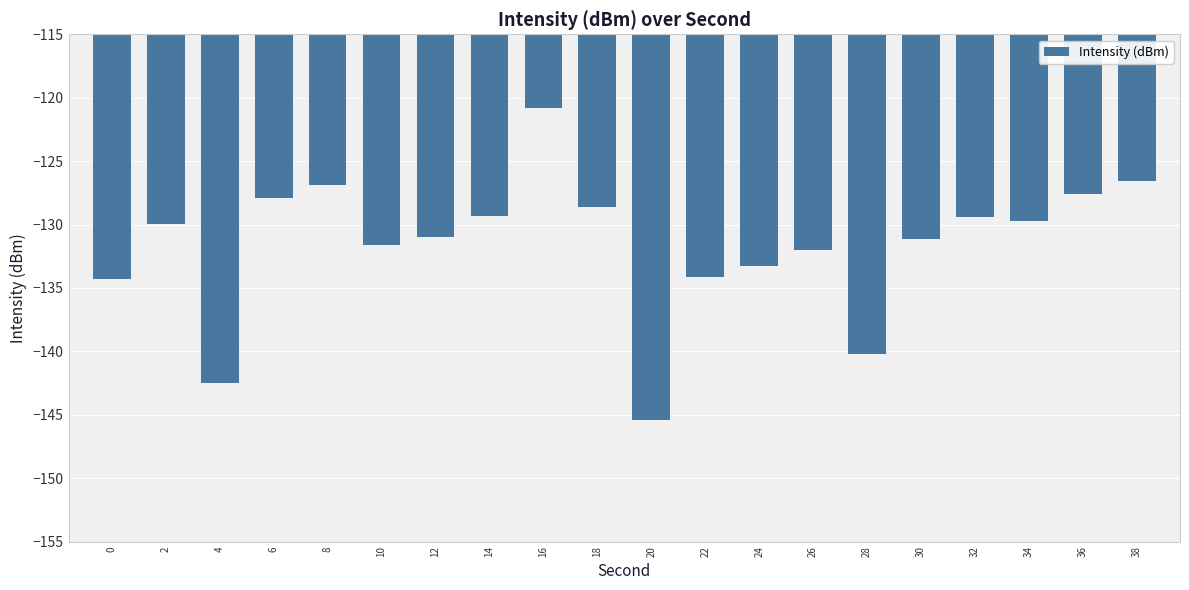

Which has a higher value, 14 or 18?

18